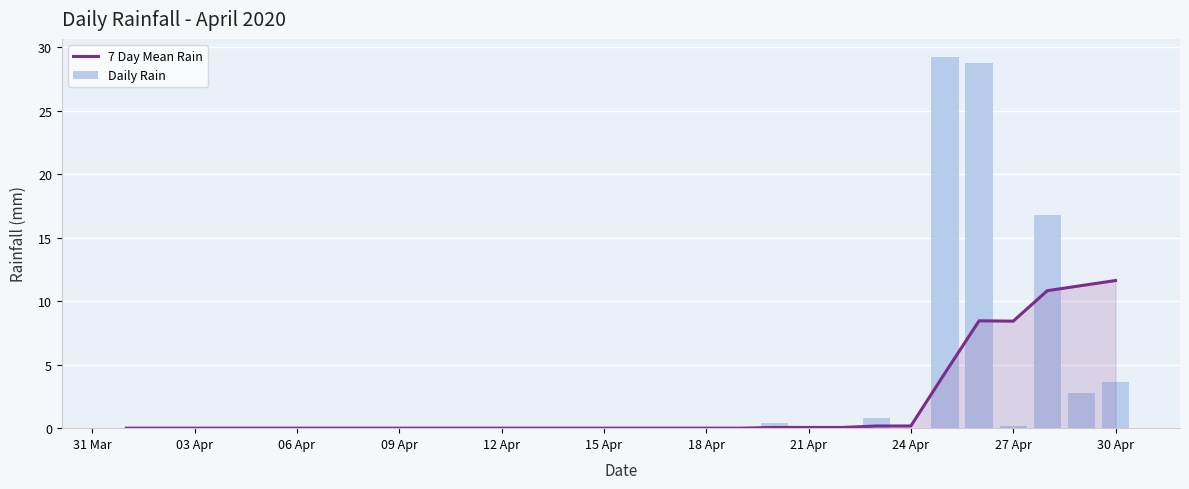

Rank the series by their maximum value, from lowest to highest.

7 Day Mean Rain, Daily Rain